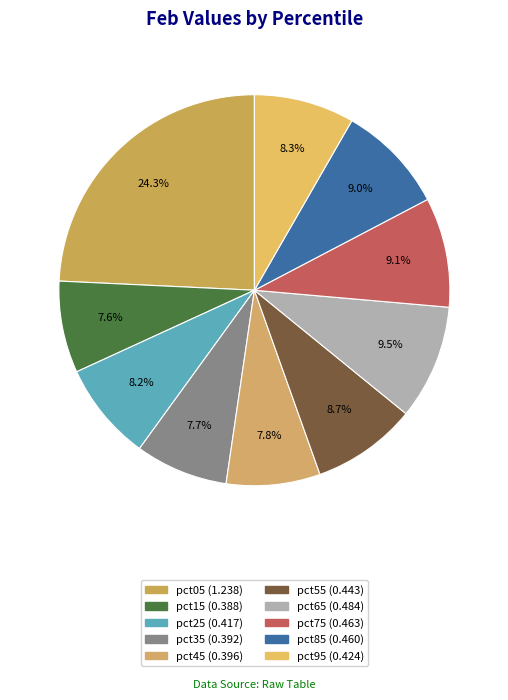

True or false: pct15 accounts for 8% of the total.

True